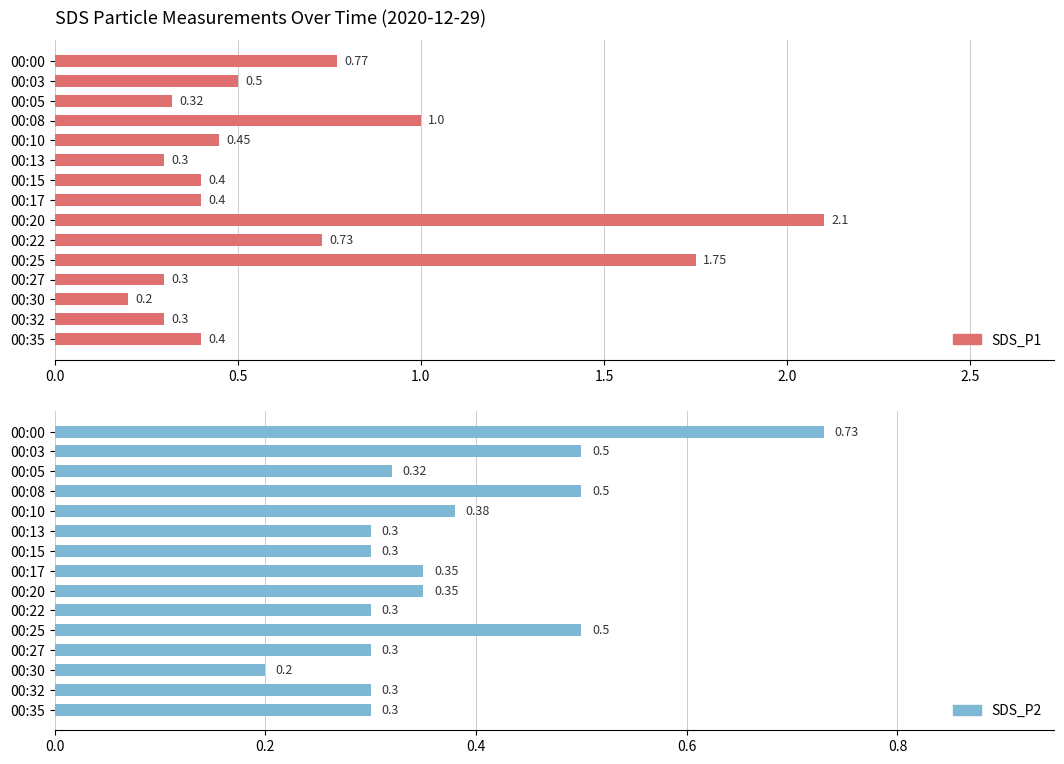

The value of SDS_P2 at 00:00 is 0.7. True or false?

True